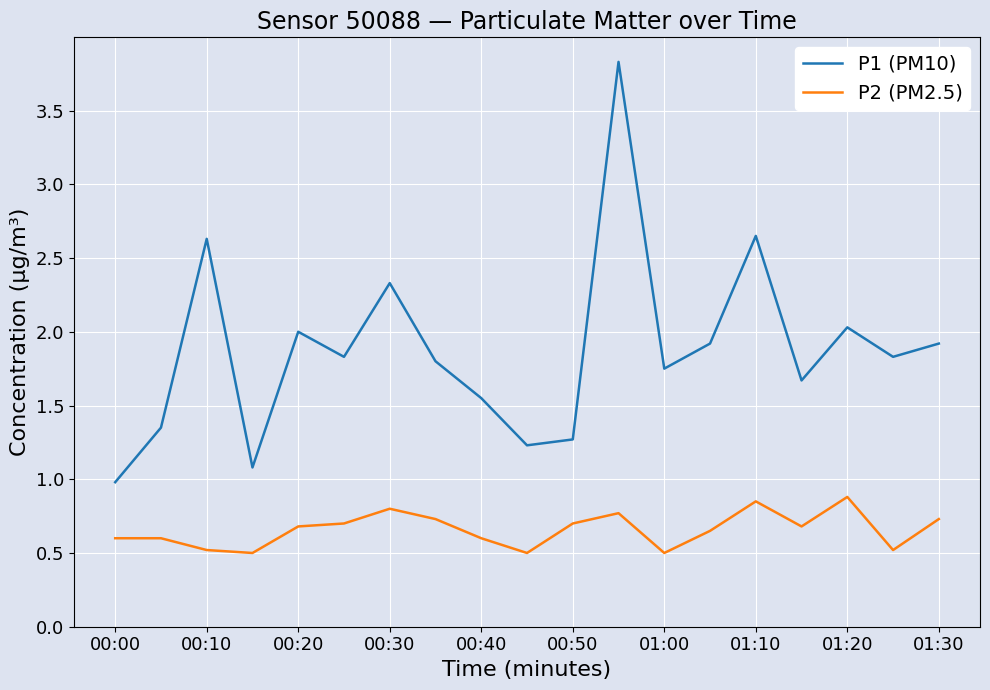

How many interior local valleys does the P1 (PM10) series have?

6